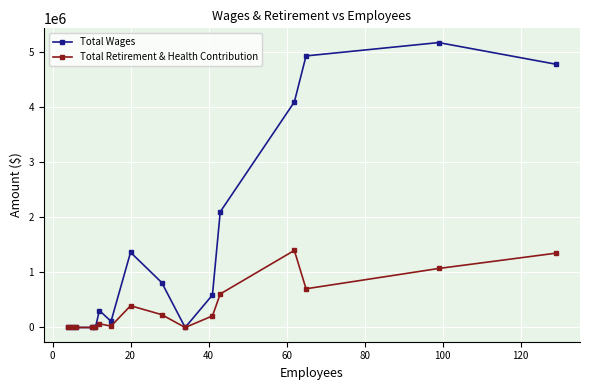

What are all the series names shown in the legend?

Total Wages, Total Retirement & Health Contribution